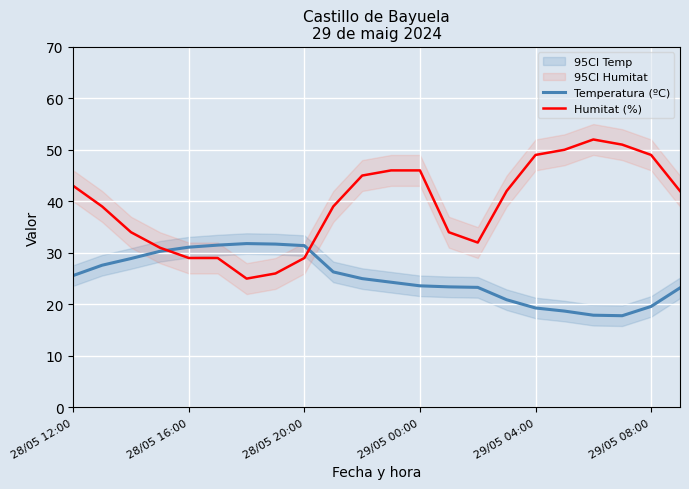

The Humitat (%) series shows 49.0 at 29/05 04:00. True or false?

True